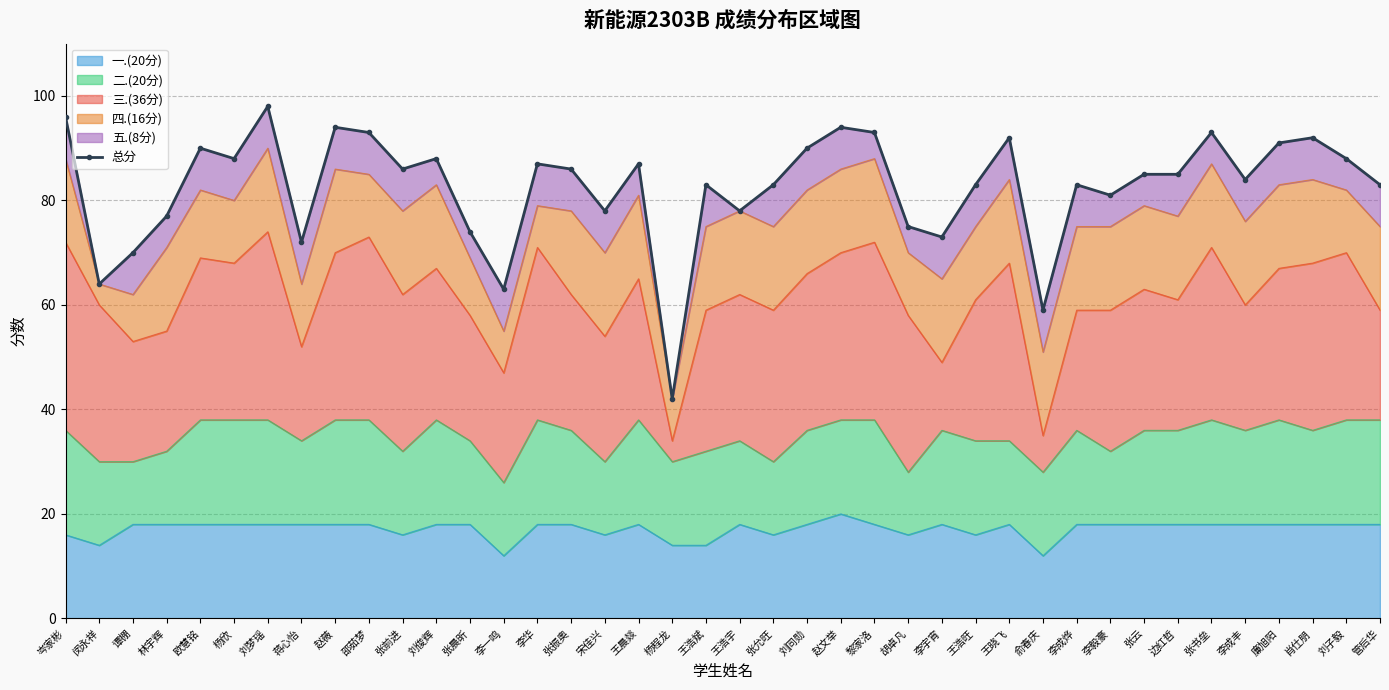

Reading left to right, list all the values displayed in this chart.

岑家彬=96	闵永祥=64	谭棚=70	林宇辉=77	欧慧铭=90	杨欣=88	刘梦瑶=98	蒋心怡=72	赵薇=94	邵茹梦=93	张前进=86	刘俊辉=88	张晨昕=74	李一鸣=63	李华=87	张振奥=86	宋佳兴=78	王晨燚=87	杨程龙=42	王浩斌=83	王浩宇=78	张允旺=83	刘同勋=90	赵文举=94	黎家洛=93	胡卓凡=75	李宇宵=73	王浩旺=83	王晓飞=92	俞春庆=59	李成烨=83	李毅豪=81	张云=85	边红哲=85	张书垒=93	李成丰=84	廉旭阳=91	肖仕朋=92	刘子毅=88	管后华=83